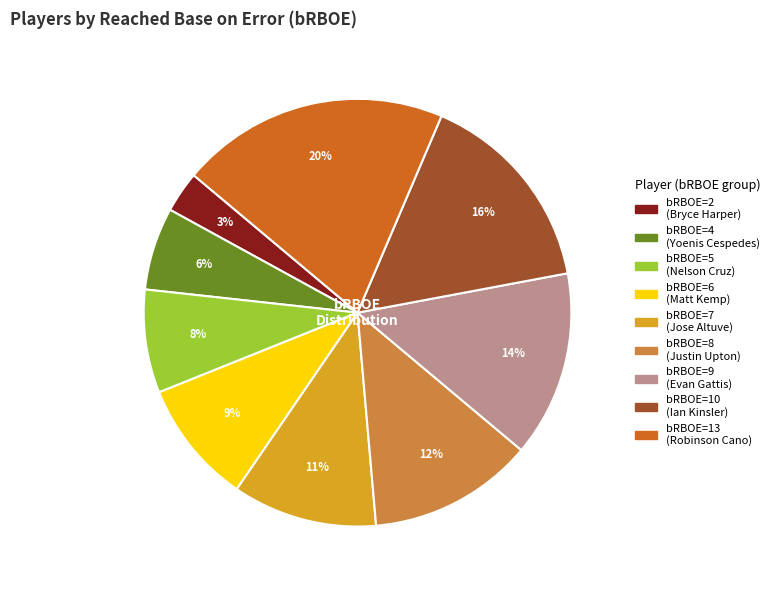

To the nearest percent, what is the difference between the largest and smallest slice percentages?

17%